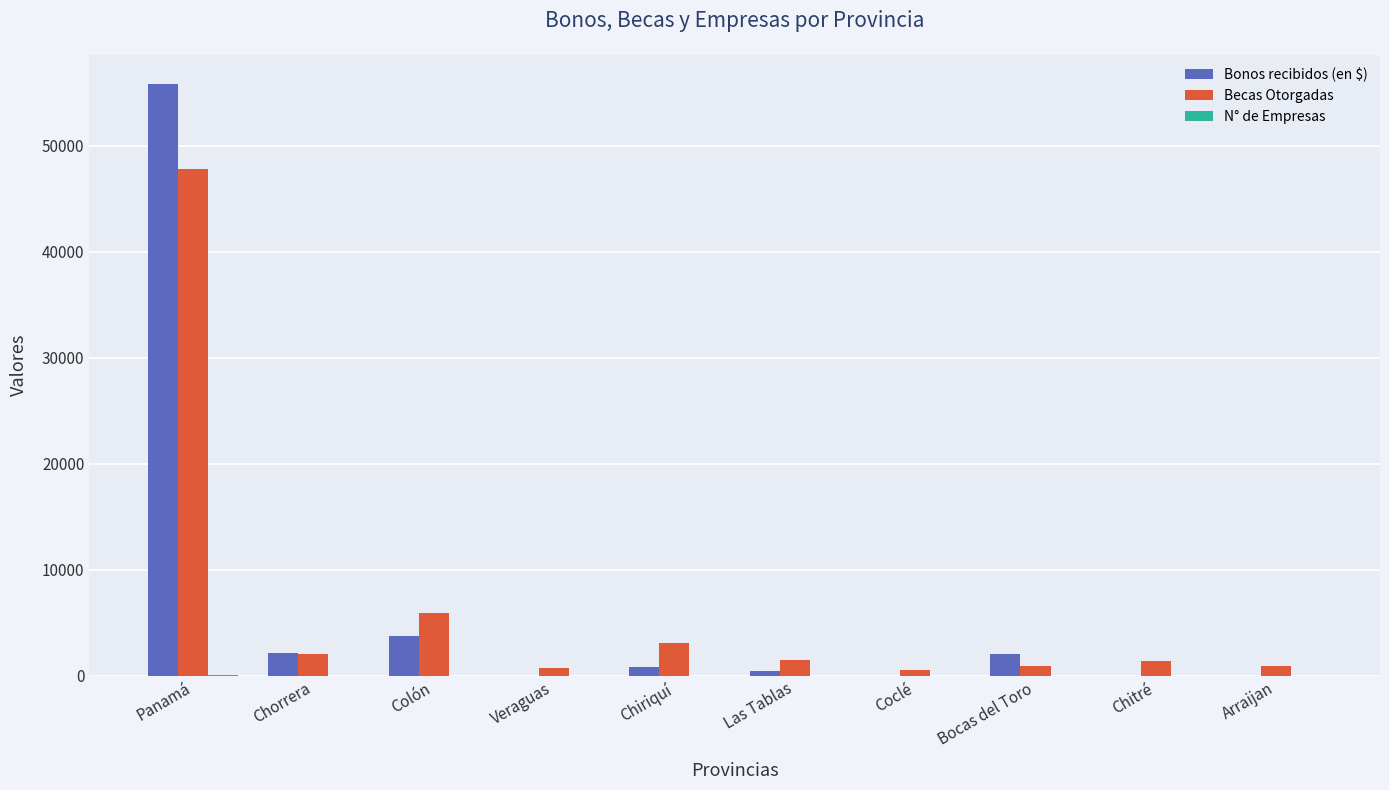

What value does the Bonos recibidos (en $) series have at Chorrera?

2141.0